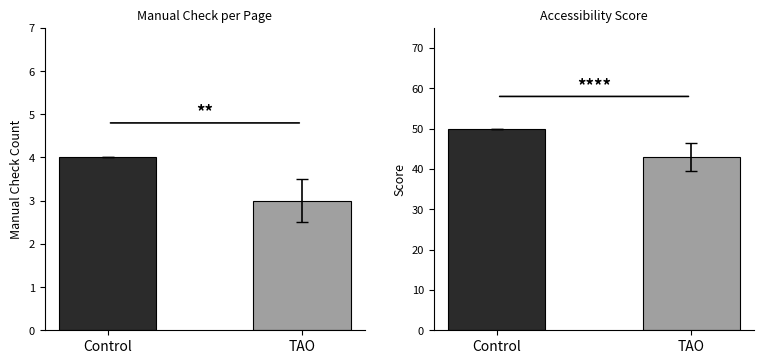

List the labels in order of Manual Check value, largest first.

Control, TAO